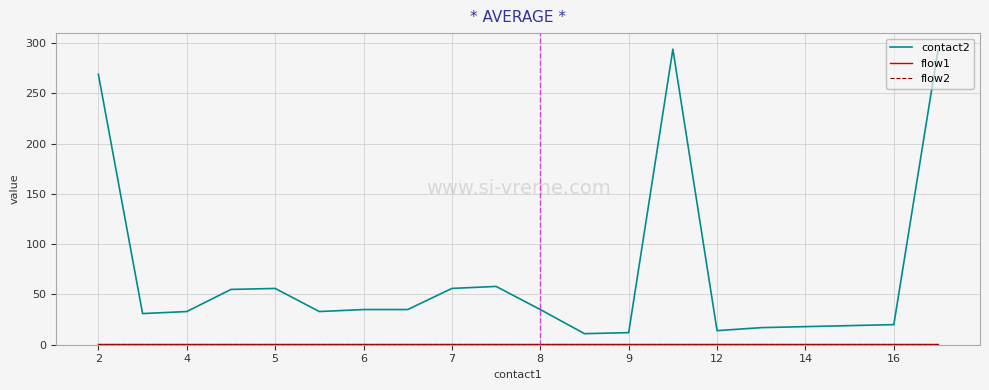

What is the value of the flow2 point at the 5th from the left?

1